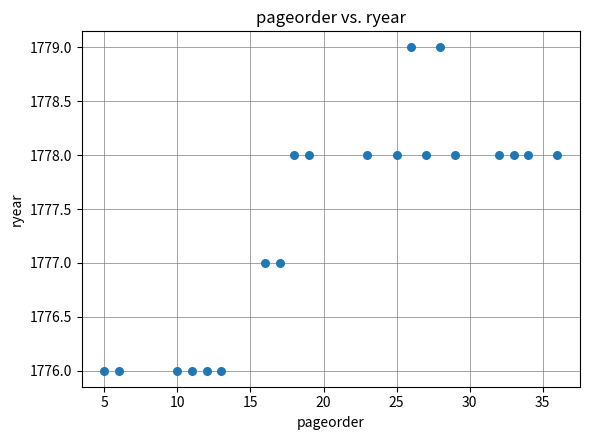

What is the range of X values (max minus min)?

31